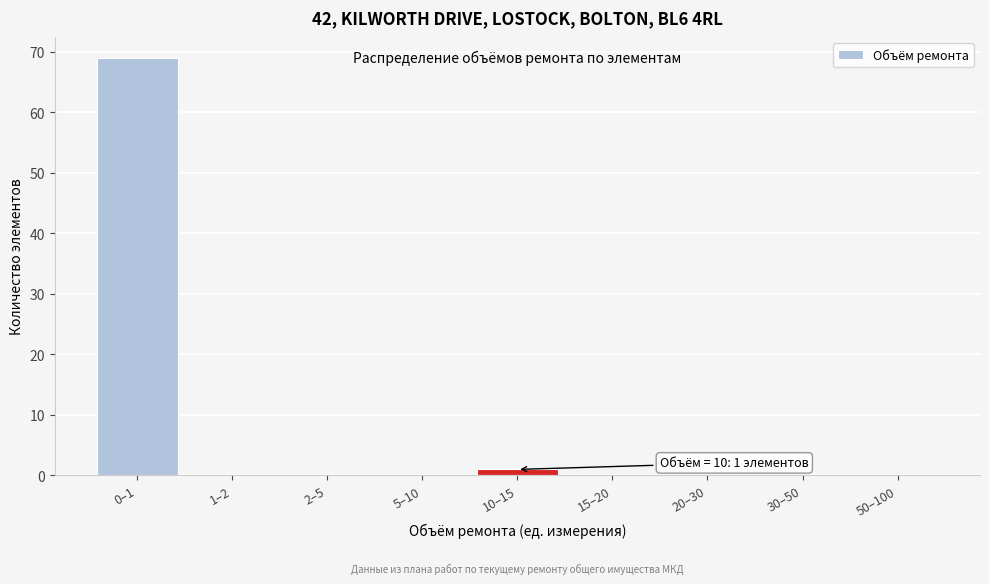

Reading left to right, what are all the values shown in this chart?

0–1=69	1–2=0	2–5=0	5–10=0	10–15=1	15–20=0	20–30=0	30–50=0	50–100=0